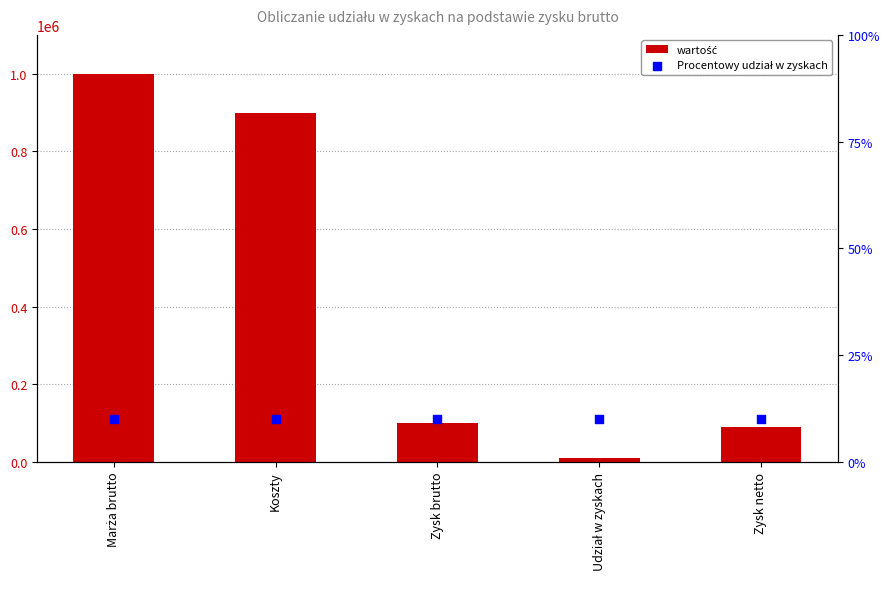

What are all the series names shown in the legend?

wartość, Procentowy udział w zyskach